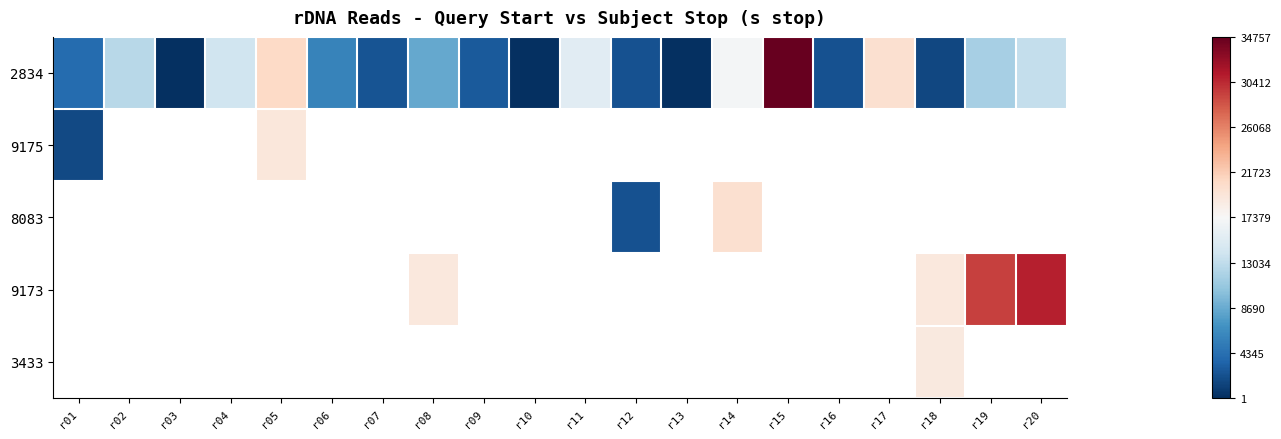

Which category has the highest value across all series?

r15